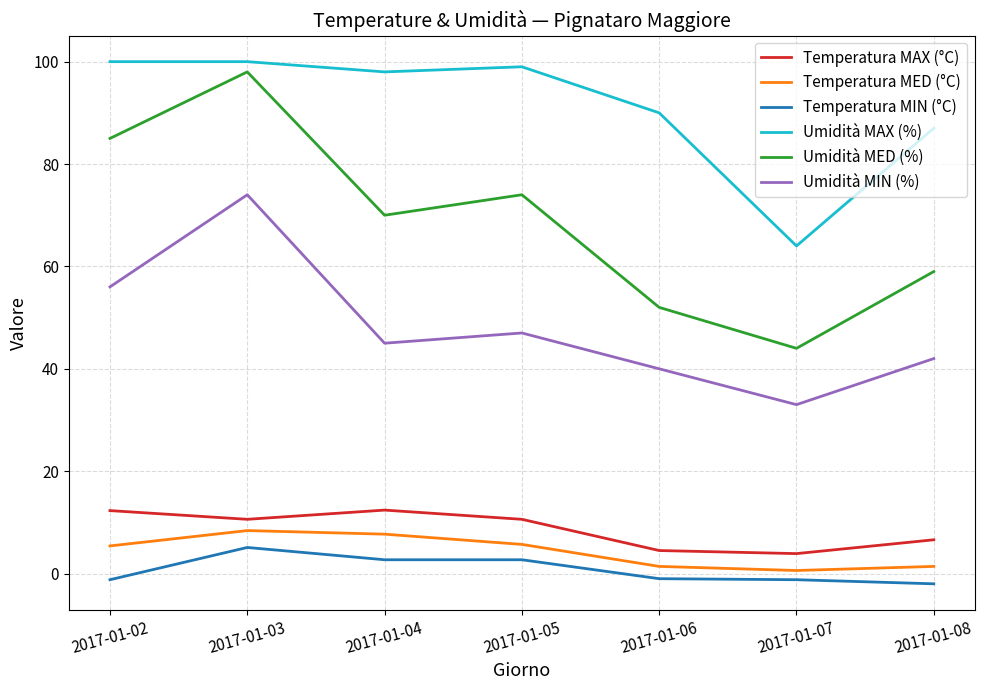

The Umidità MIN (%) series shows 40.0 at 2017-01-06. True or false?

True